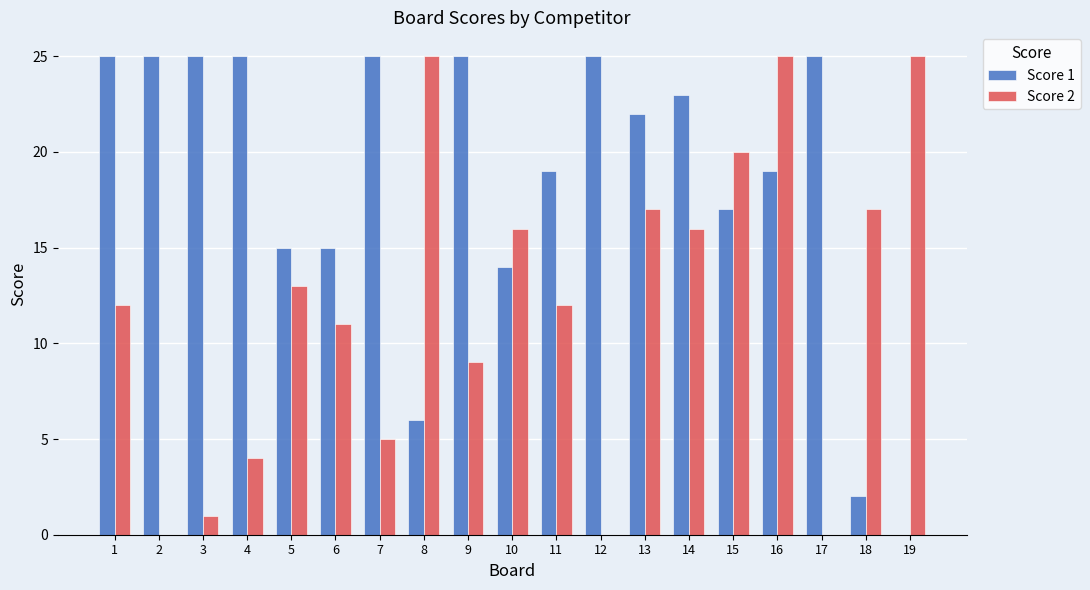

What is the total value across all series at 3?

26